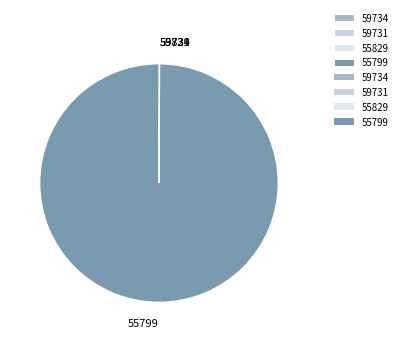

Which category has the biggest portion of the pie?

55799